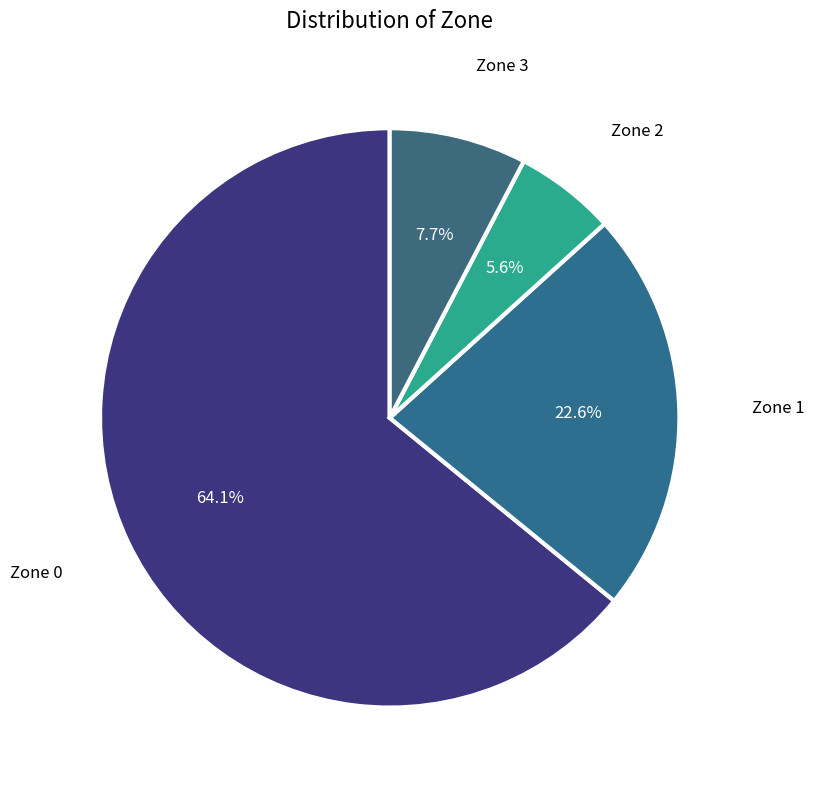

Between Zone 2 and Zone 3, which is larger?

Zone 3